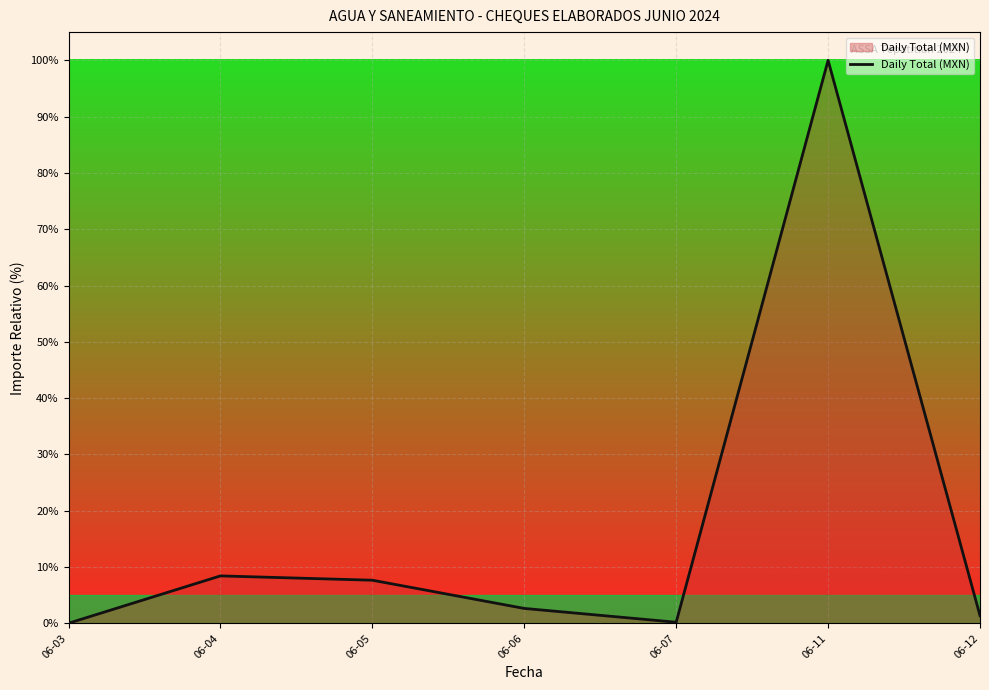

The chart shows a value of 100.0 at 06-11. True or false?

True